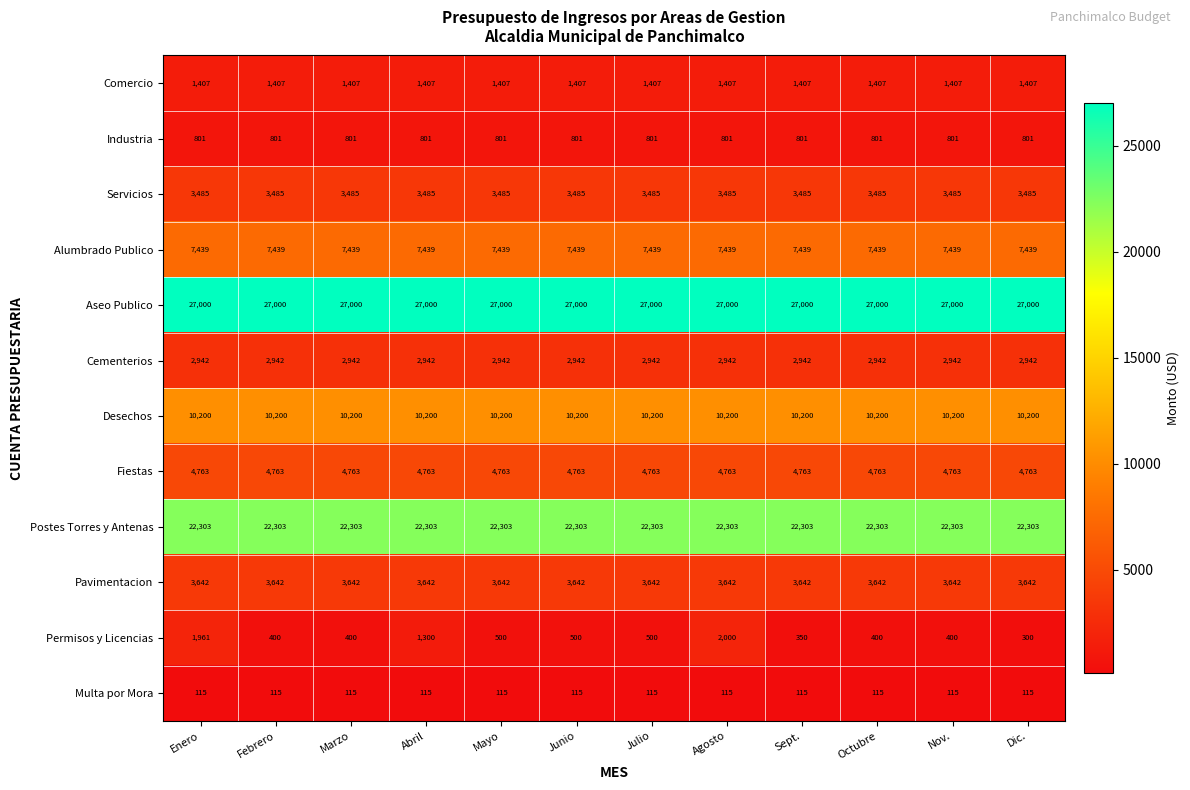

At Julio, list the series in order from largest to smallest.

Aseo Publico, Postes Torres y Antenas, Desechos, Alumbrado Publico, Fiestas, Pavimentacion, Servicios, Cementerios, Comercio, Industria, Permisos y Licencias, Multa por Mora